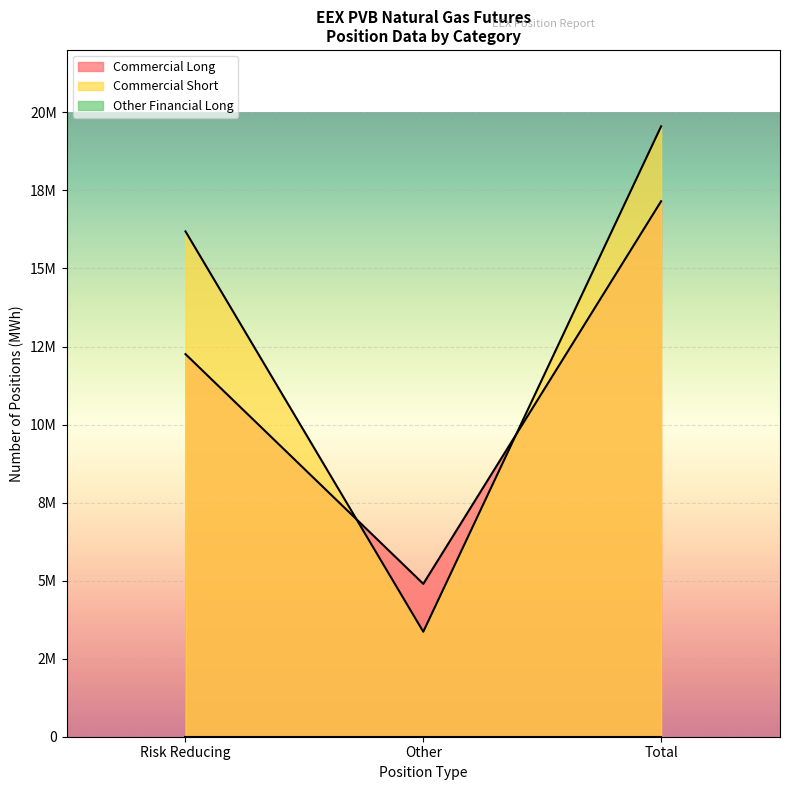

Does the chart display data point markers on the line(s)?

No